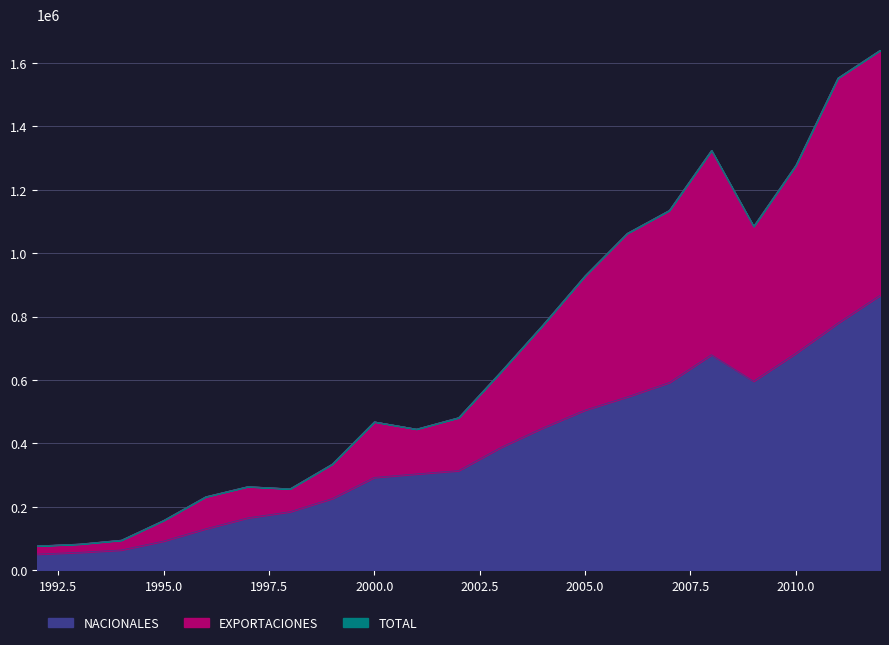

Which category has the highest value in the TOTAL series?

2012